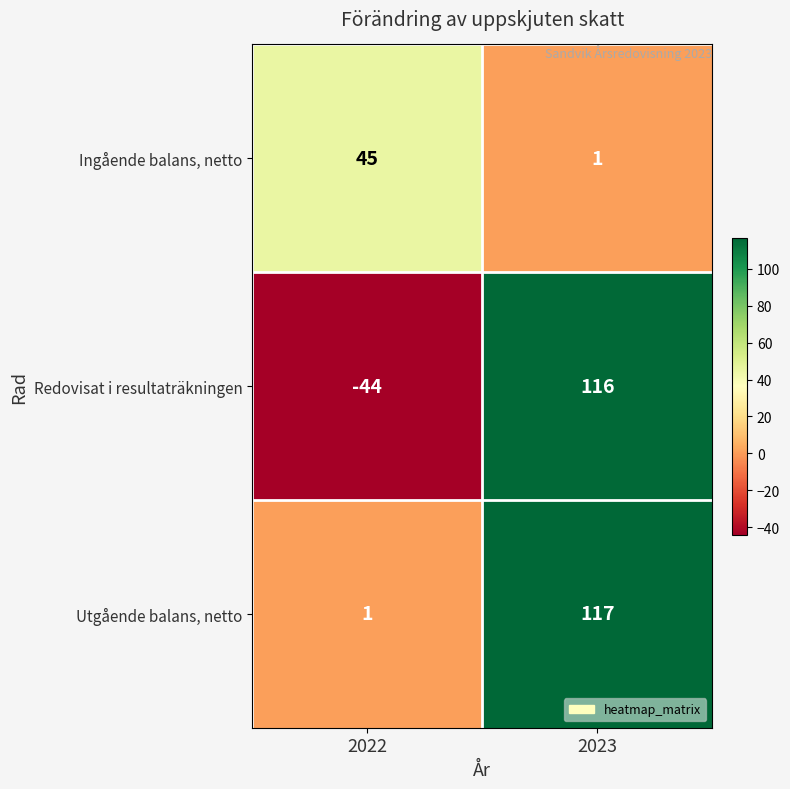

The value of Ingående balans, netto at 2023 is 2. True or false?

False